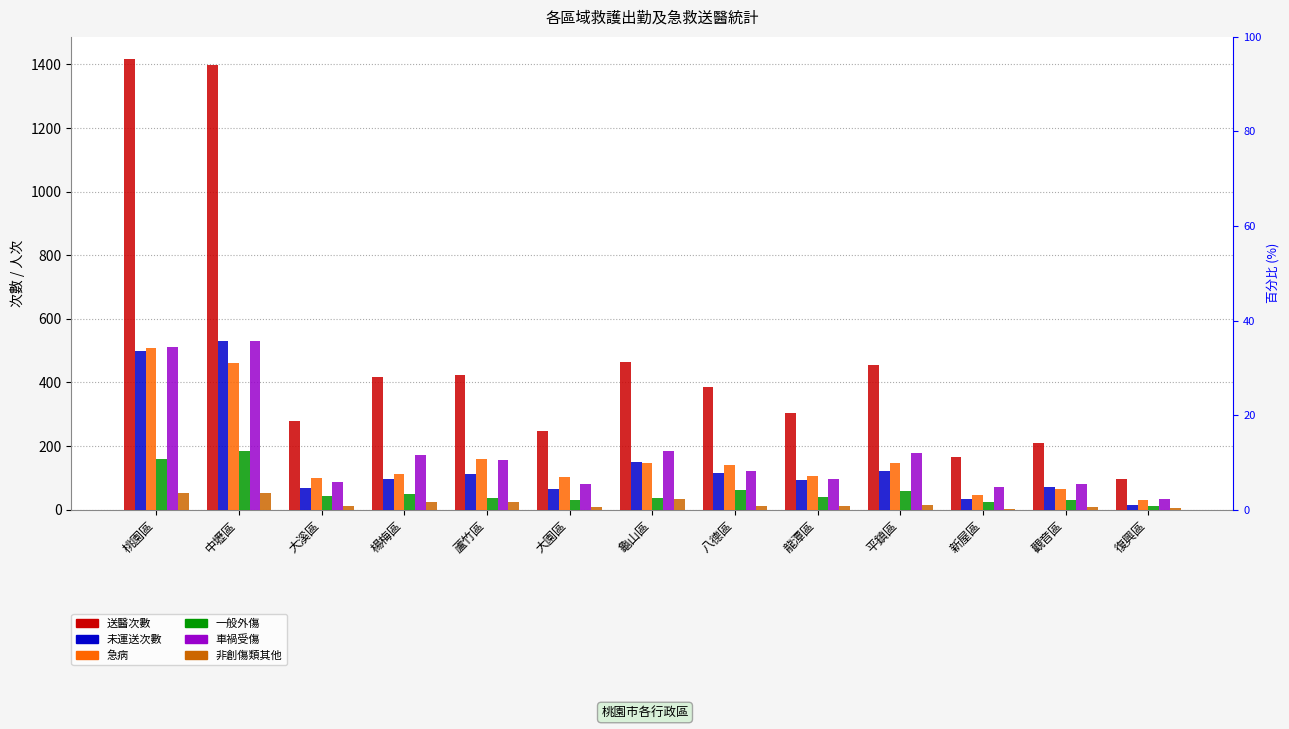

What is the average value of the 未運送次數 series?

152